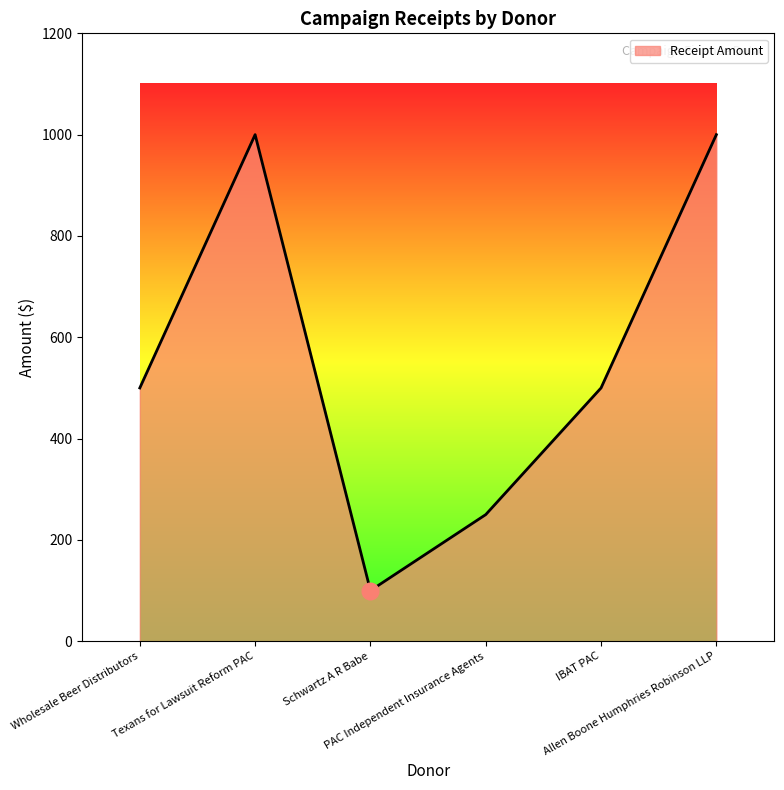

How many interior local peaks (higher than both neighbors) does the data have?

1